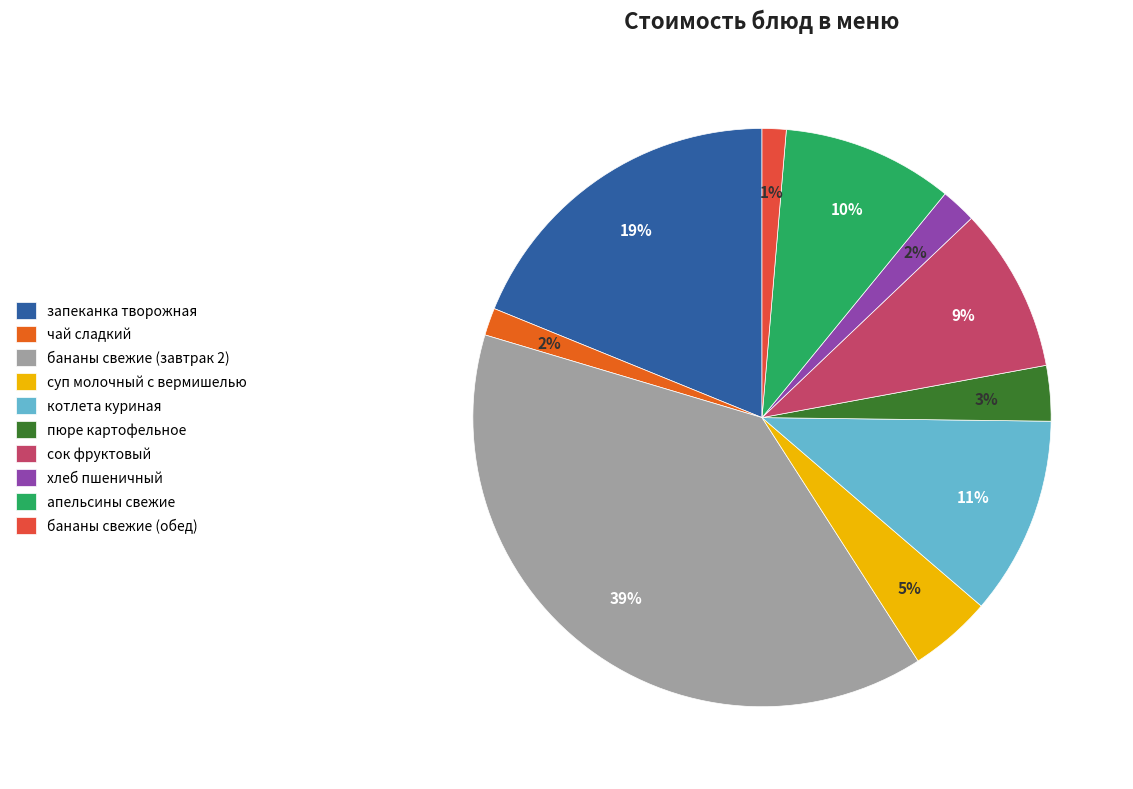

Is there any slice that represents more than half of the pie?

No